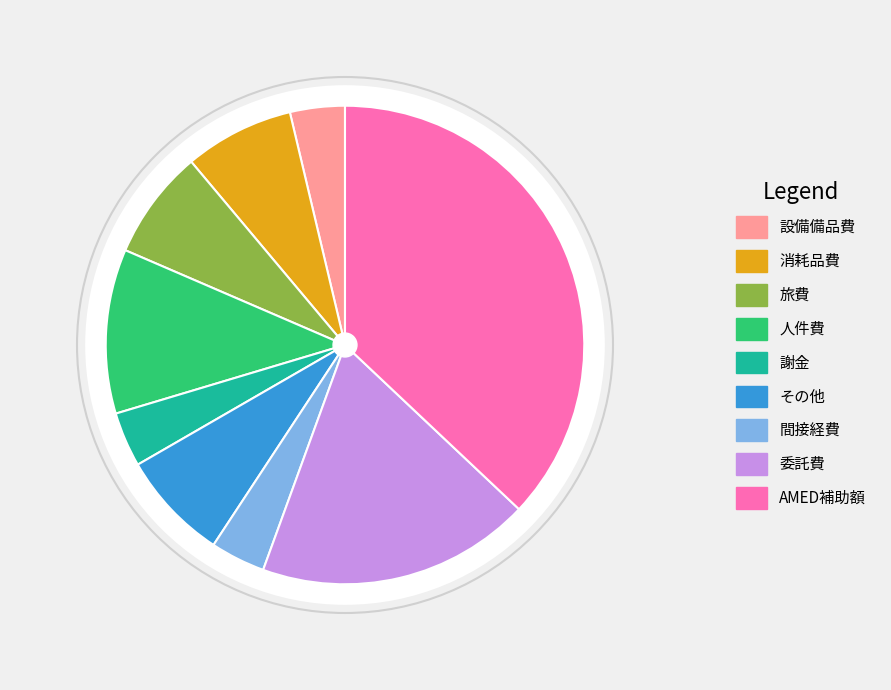

How many segments does this pie chart have?

9